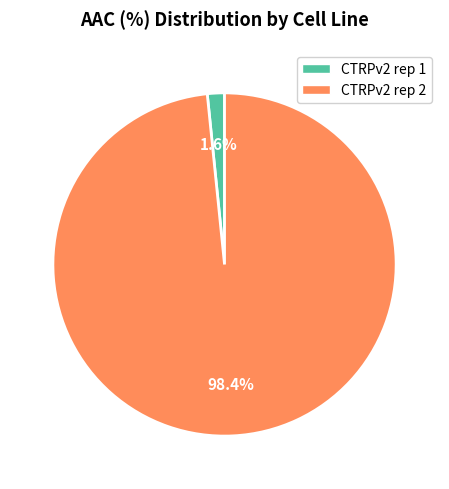

Does any single category account for the majority?

Yes